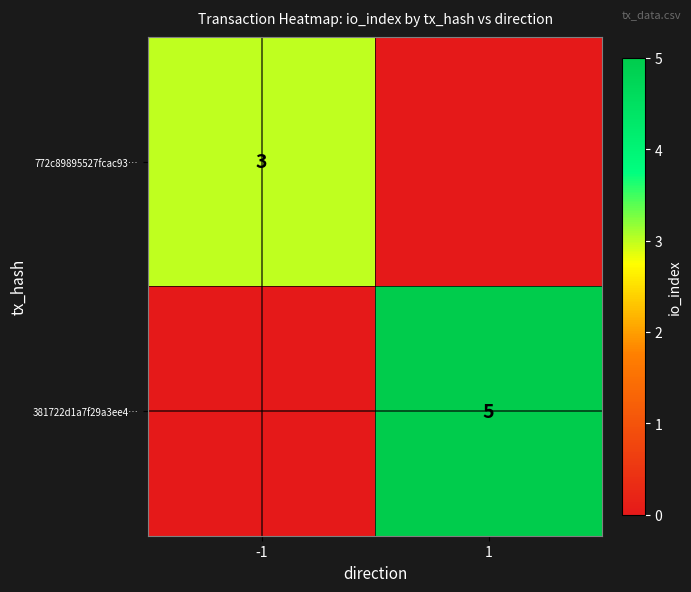

At how many categories does at least one series exceed 4?

1